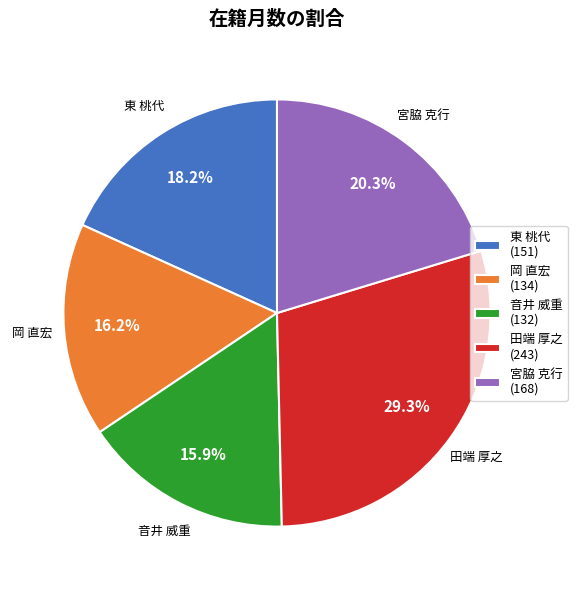

To the nearest percent, what is the combined percentage of 音井 威重 and 岡 直宏?

32%